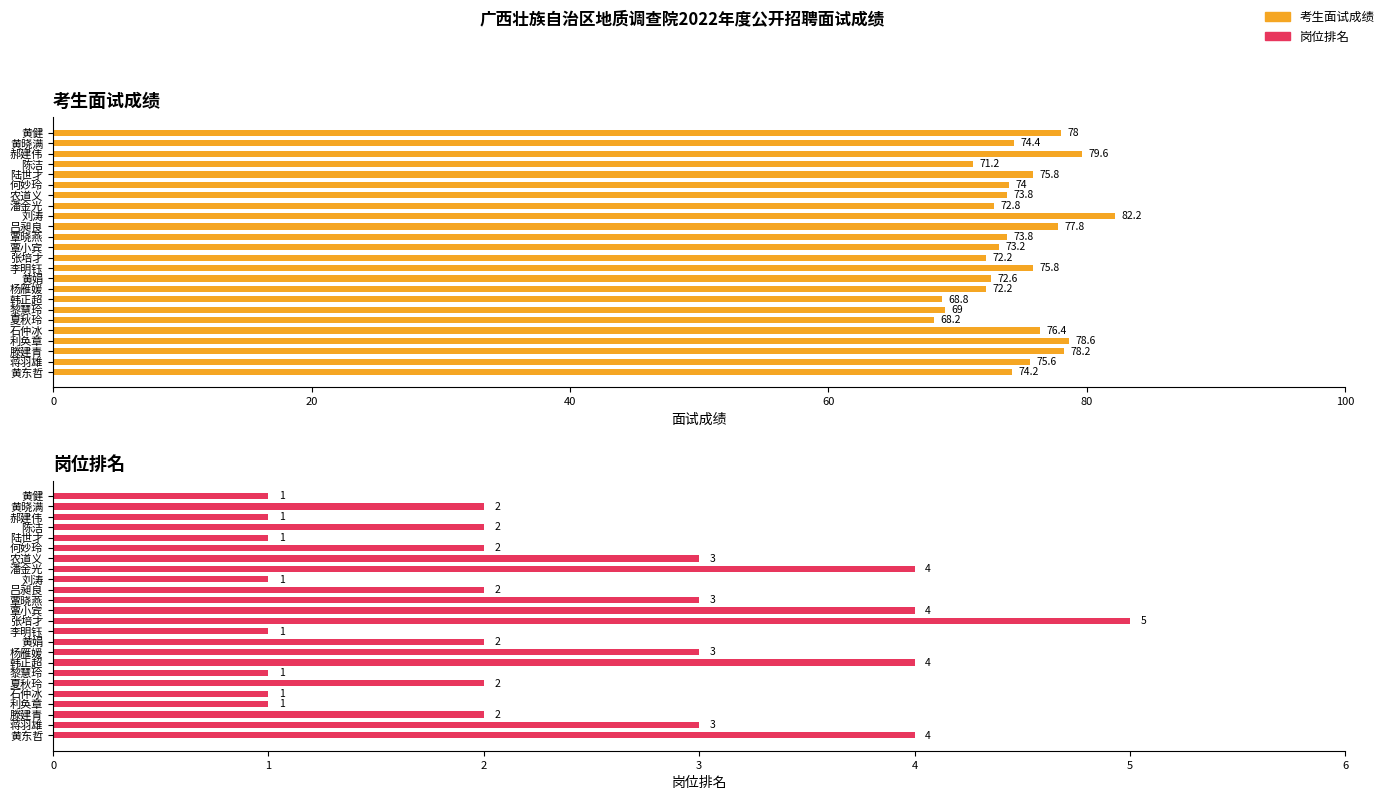

How many data points in 岗位排名 are less than 2?

8